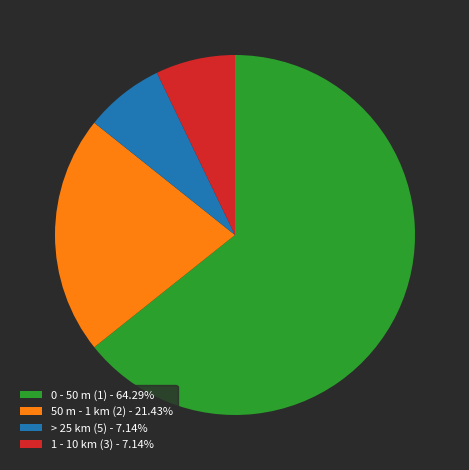

Does 1 - 10 km (3) - 7.14% account for over 50% of the chart?

No